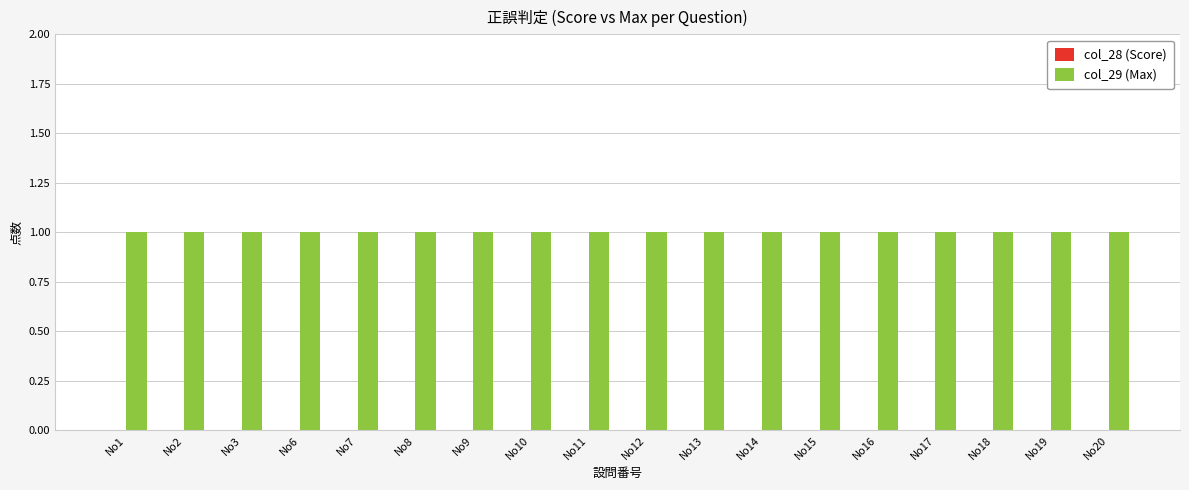

Which has a higher value, No7 or No18?

No7